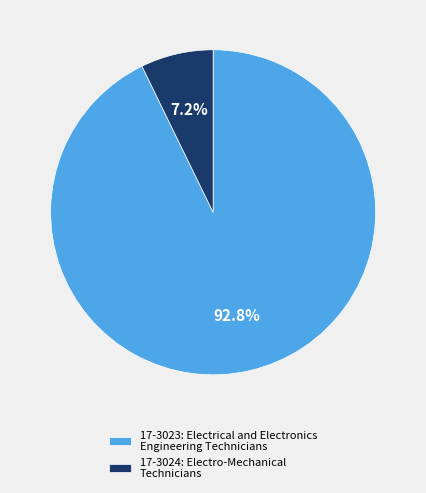

Does 17-3023: Electrical and Electronics Engineering Technicians represent more than half of the total?

Yes